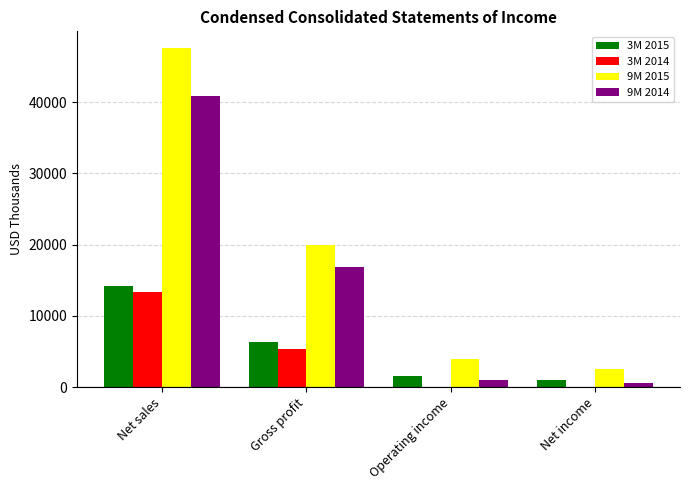

At which category is the sum across all series the highest?

Net sales